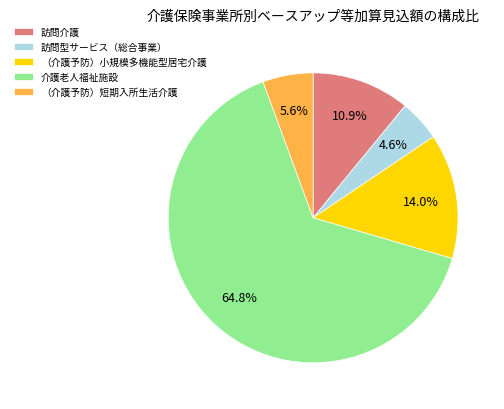

Rank the categories by value from highest to lowest.

介護老人福祉施設, （介護予防）小規模多機能型居宅介護, 訪問介護, （介護予防）短期入所生活介護, 訪問型サービス（総合事業）